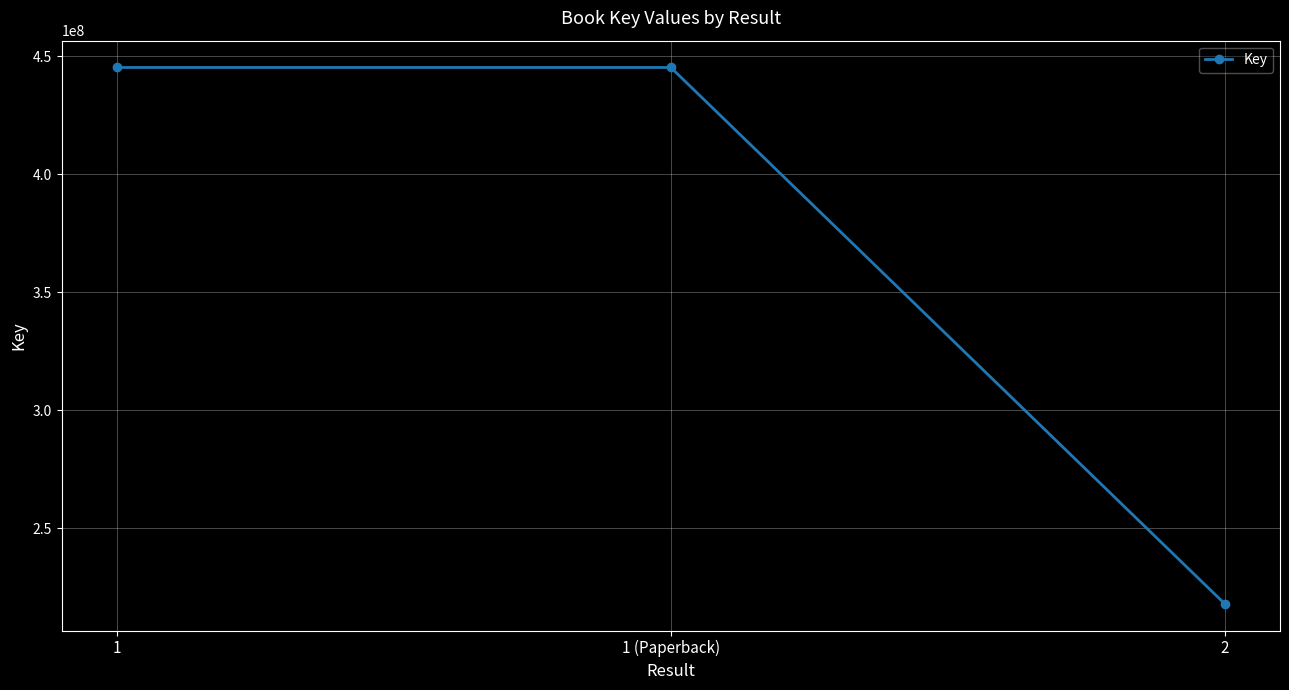

What is the approximate value at 1?

445256412